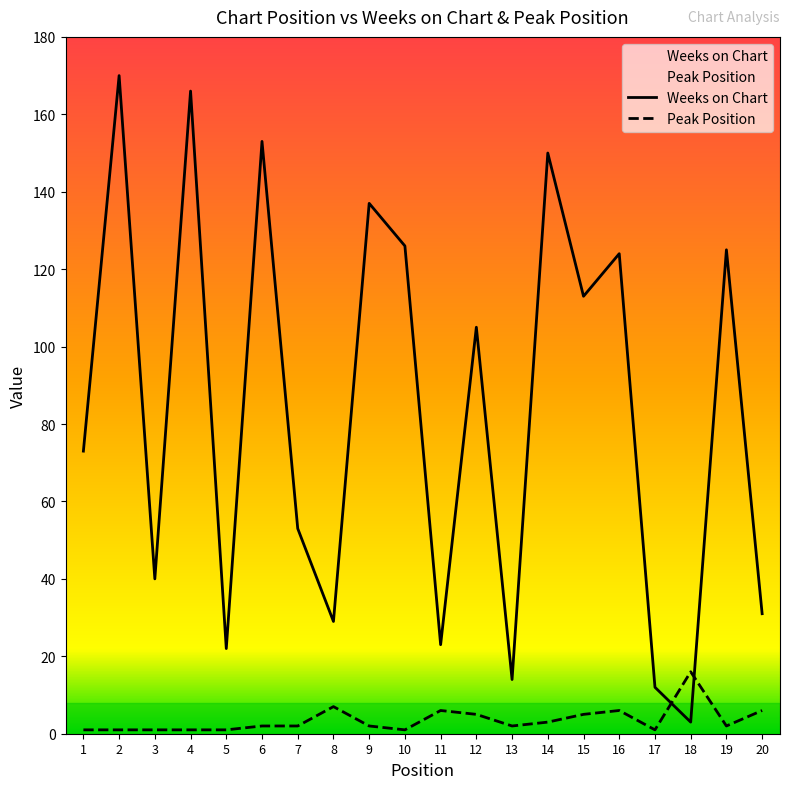

What is the value of the Peak Position point at the 1st from the left?

1